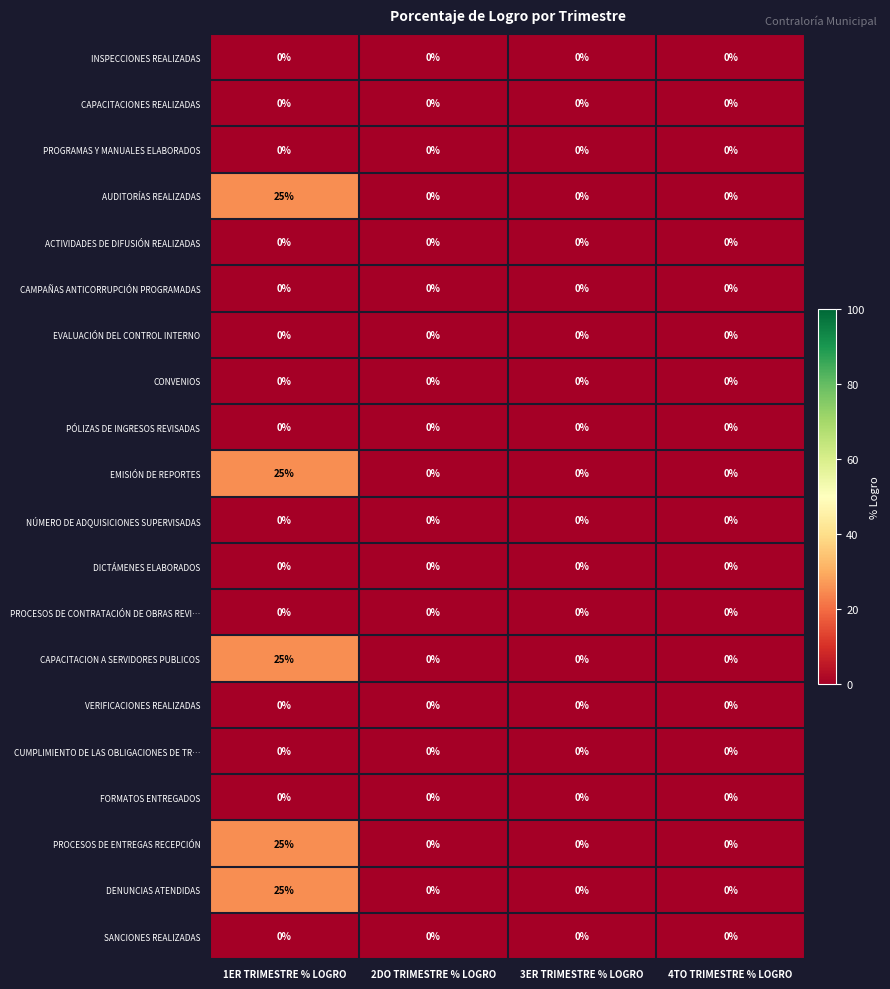

What is the highest value of the CAPACITACION A SERVIDORES PUBLICOS series?

25